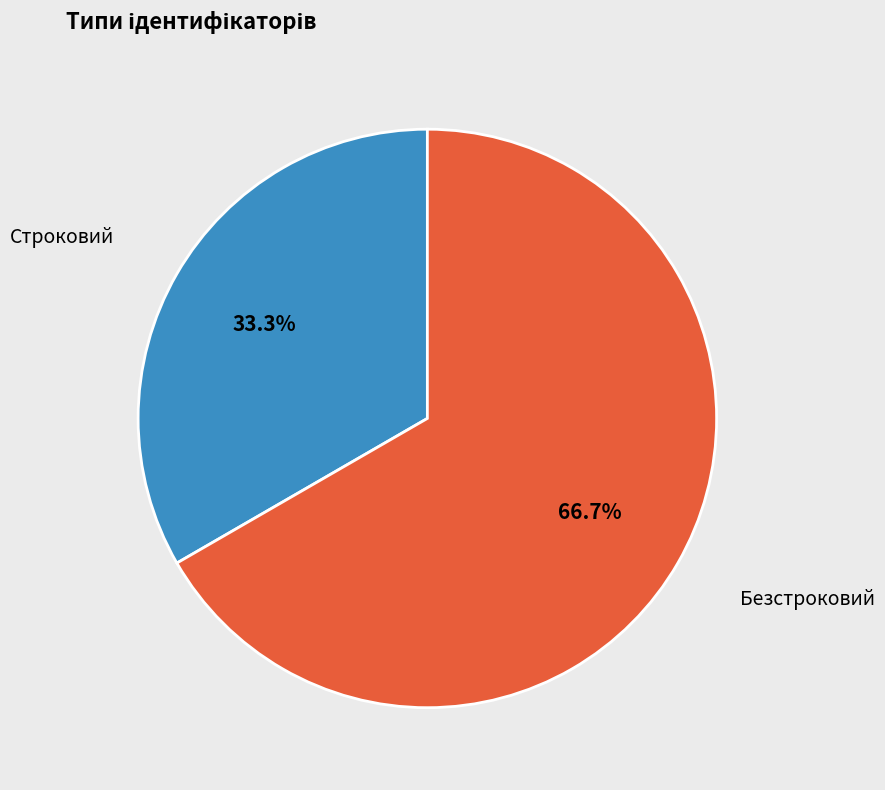

Does any single category account for the majority?

Yes